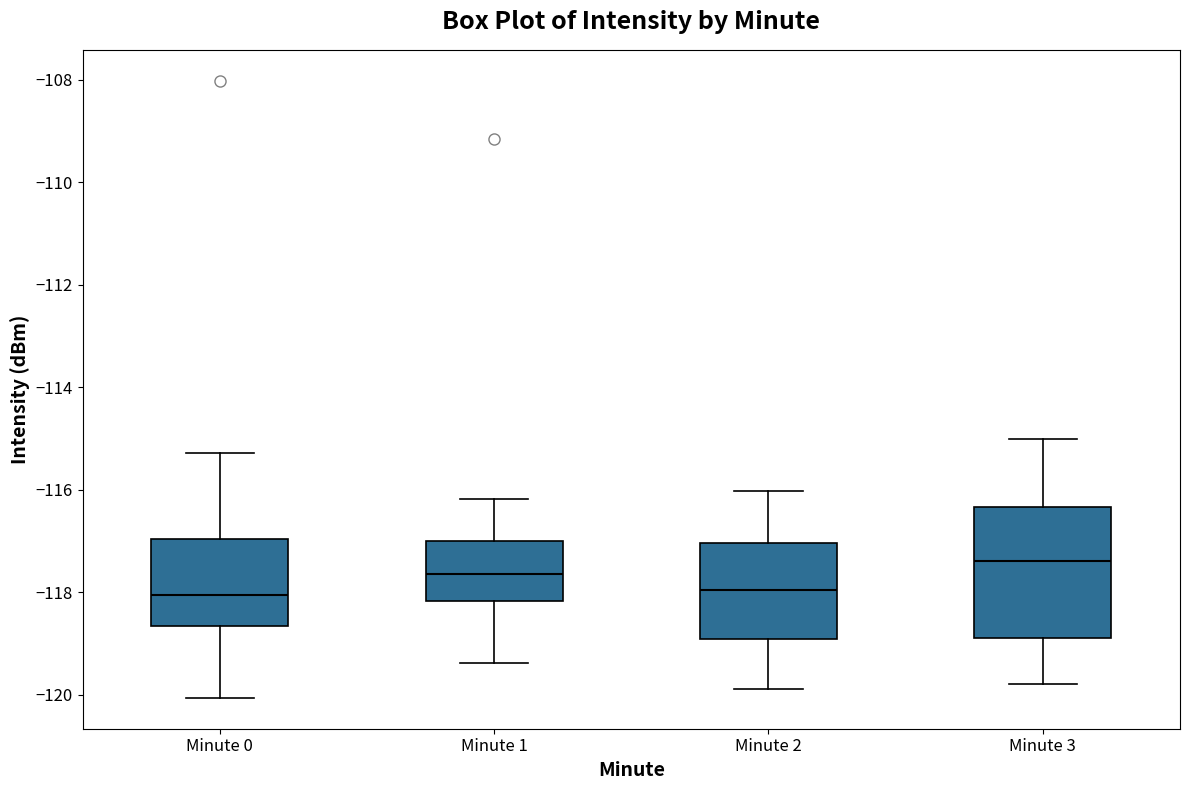

Reading left to right, transcribe this box plot: for each box, give where its median line is, the range the box spans, and where its two whiskers end, as read against the y-axis. The values are not printed on the chart, so give them approximately, as read against the axis.

Minute 0: median -118.0, box -118.6 to -117.0, whiskers -120.0 to -115.2
Minute 1: median -117.6, box -118.2 to -117.0, whiskers -119.4 to -116.2
Minute 2: median -118.0, box -119.0 to -117.0, whiskers -119.8 to -116.0
Minute 3: median -117.4, box -119.0 to -116.4, whiskers -119.8 to -115.0